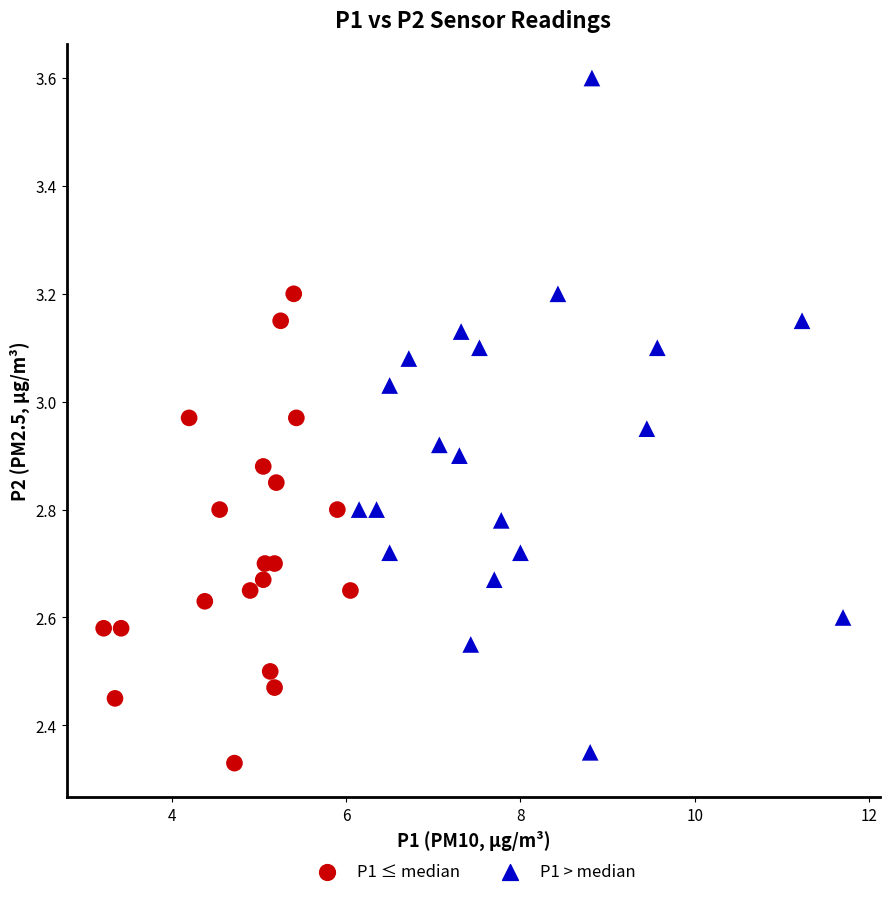

Which series has the largest Y range (max minus min)?

P1 > median